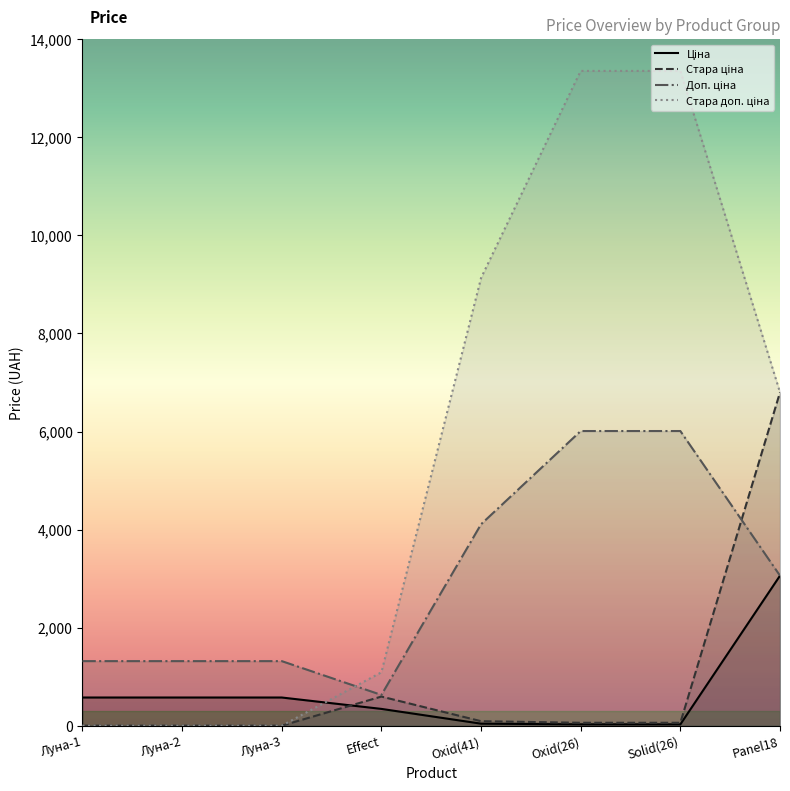

How many lines are shown in the chart?

4